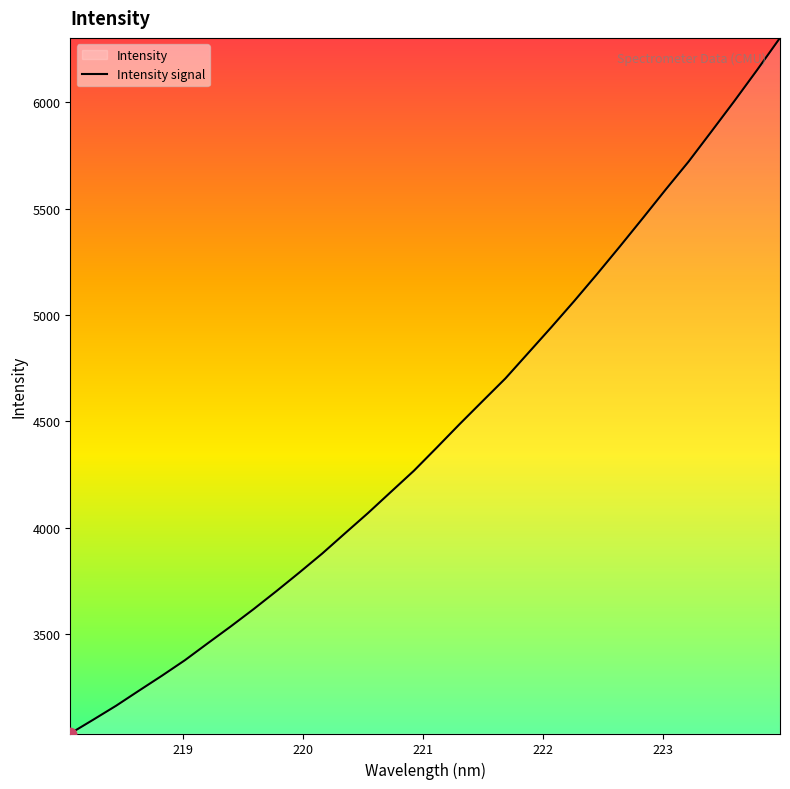

What is the difference between the maximum and minimum values?

3266.0